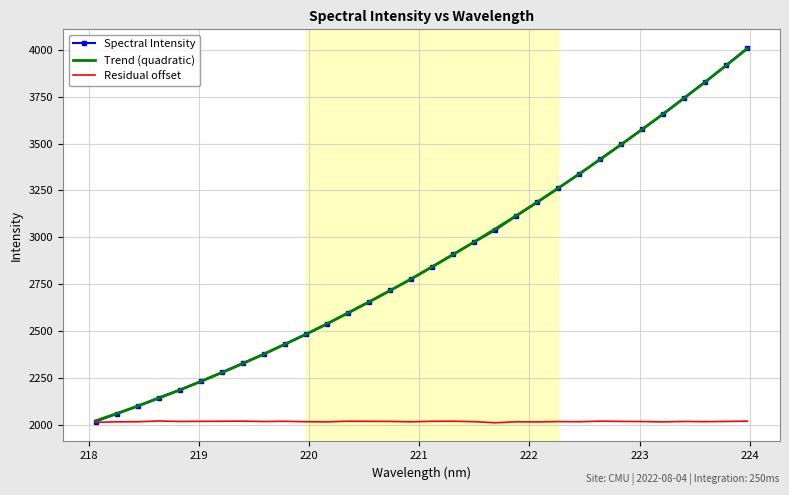

Which series has the widest spread of values?

Spectral Intensity